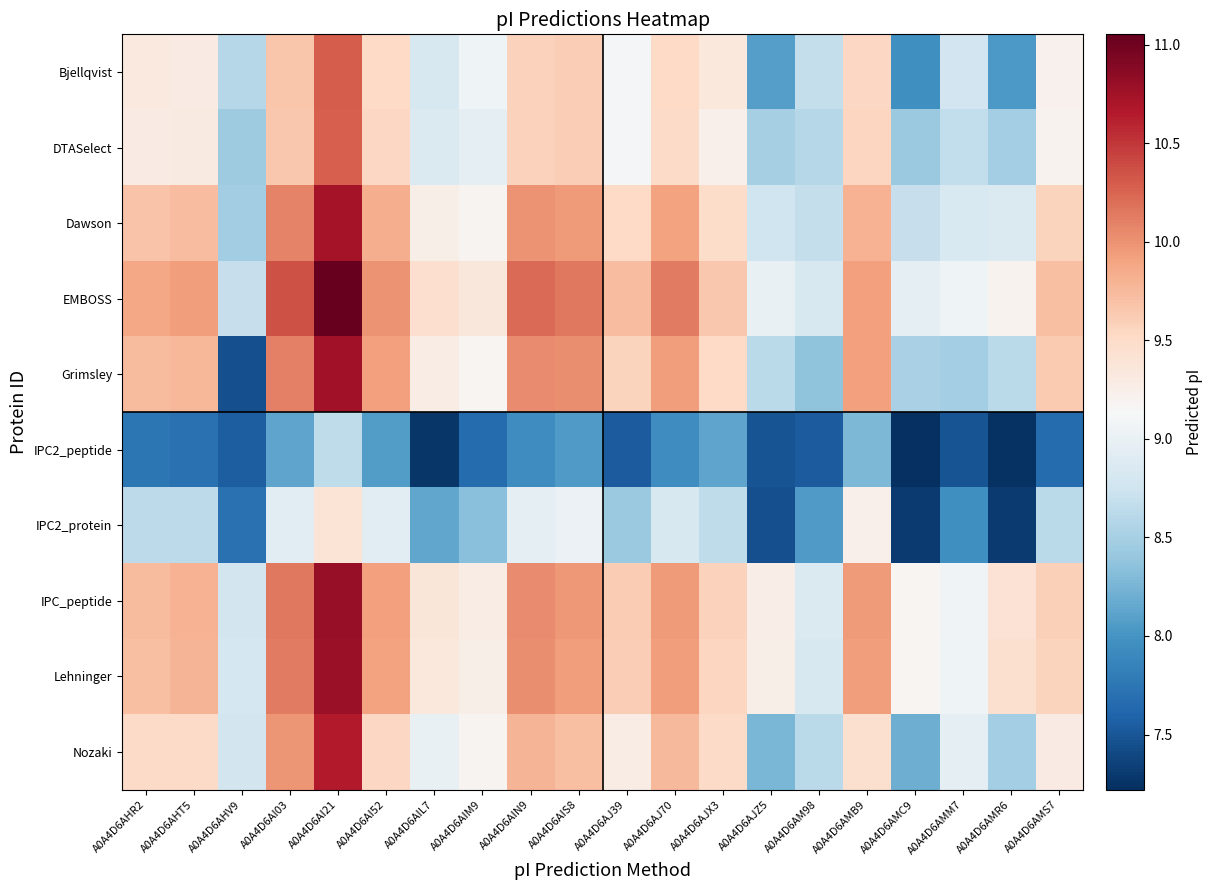

Which label corresponds to the smallest value in the chart?

A0A4D6AMC9